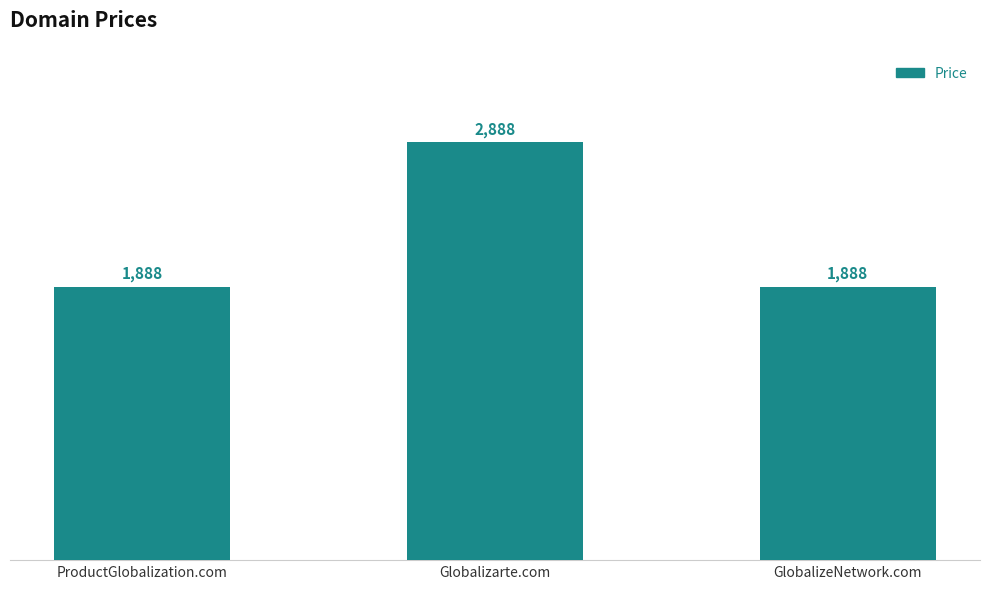

Read the value at ProductGlobalization.com.

1888